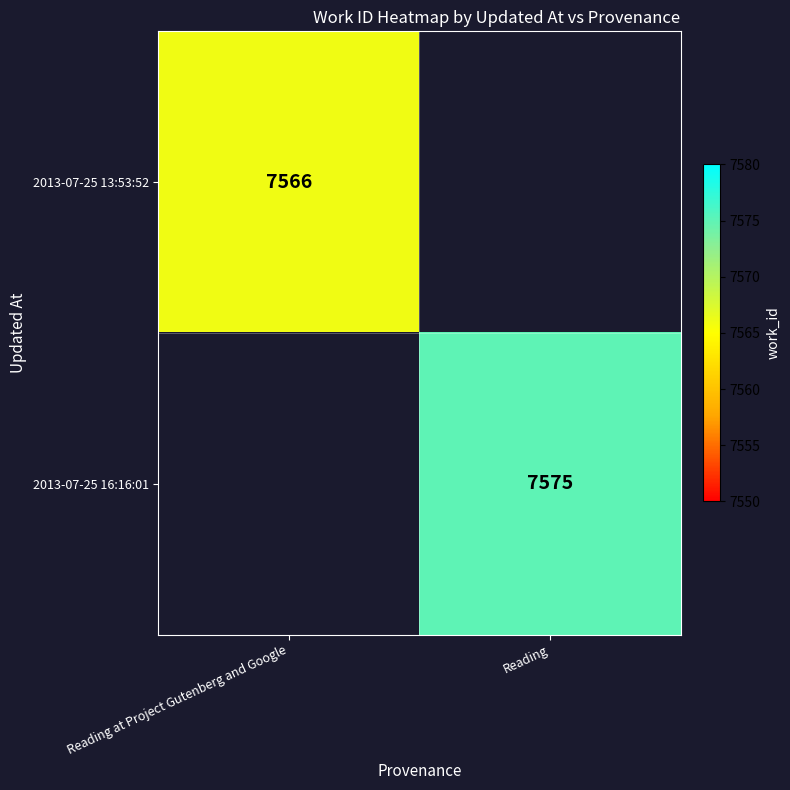

The value of 2013-07-25 16:16:01 at Reading is 7575. True or false?

True